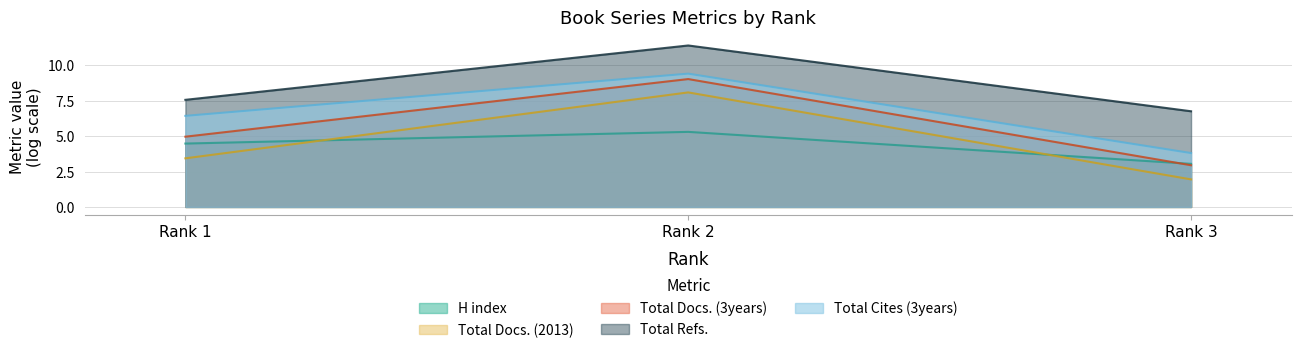

What is the difference between the H index values at Rank 2 and Rank 3?

2.3